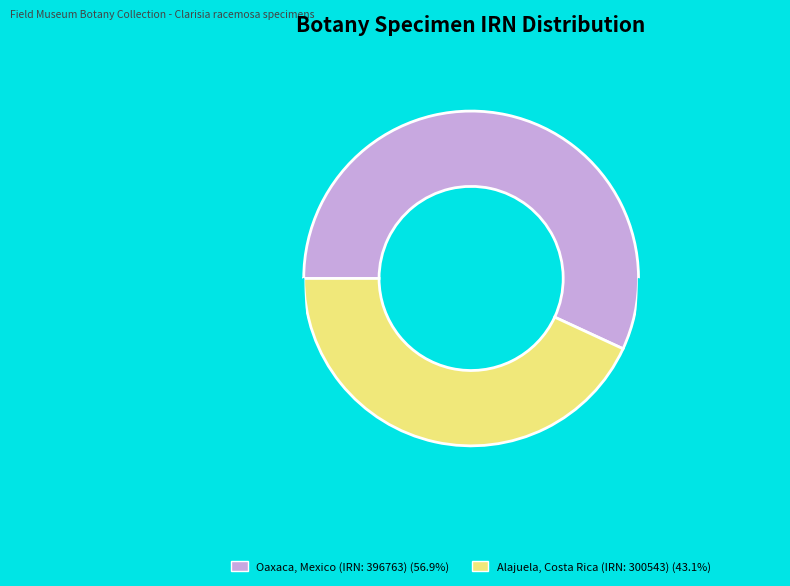

Between 3842d55b-47a4-44bf-adfe-9ccca2289932 (IRN: 300543) and c17bdcf8-0070-4d73-9070-fecb1561bfa2 (IRN: 396763), which is larger?

c17bdcf8-0070-4d73-9070-fecb1561bfa2 (IRN: 396763)